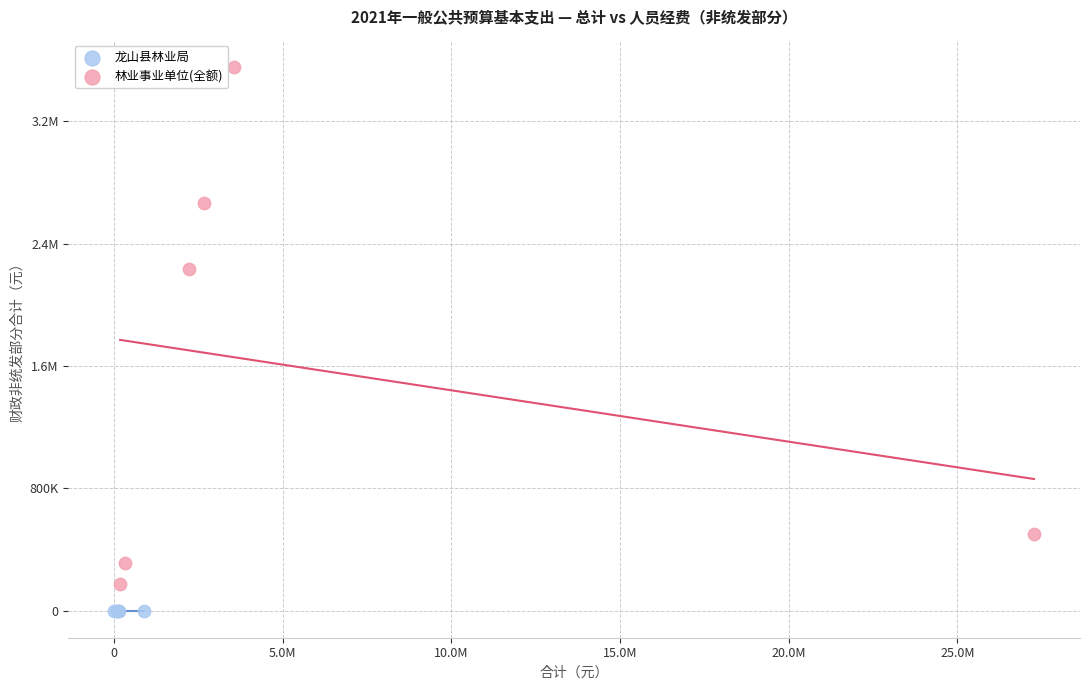

What are all the series names shown in the legend?

龙山县林业局, 林业事业单位(全额)